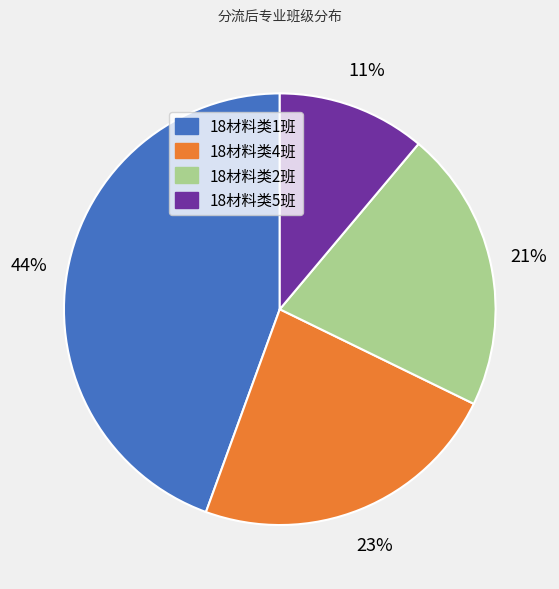

How many segments does this pie chart have?

4